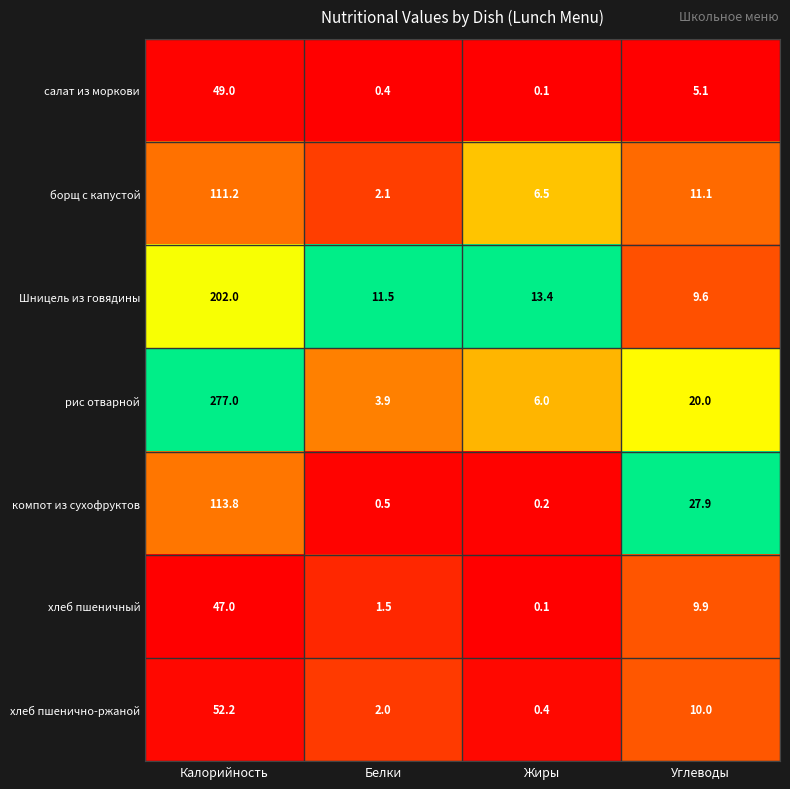

Is it true that рис отварной equals 277.0 at Калорийность?

True